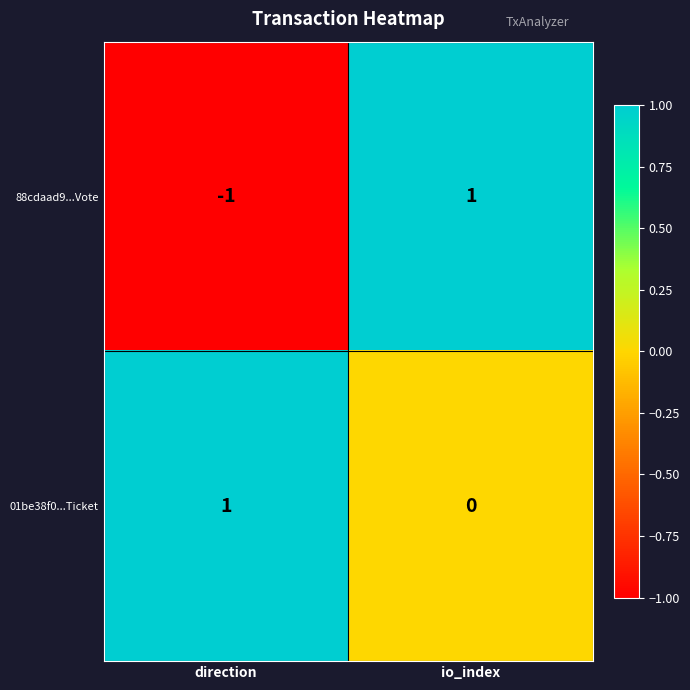

Between direction and io_index, which series saw the biggest shift?

88cdaad9...Vote